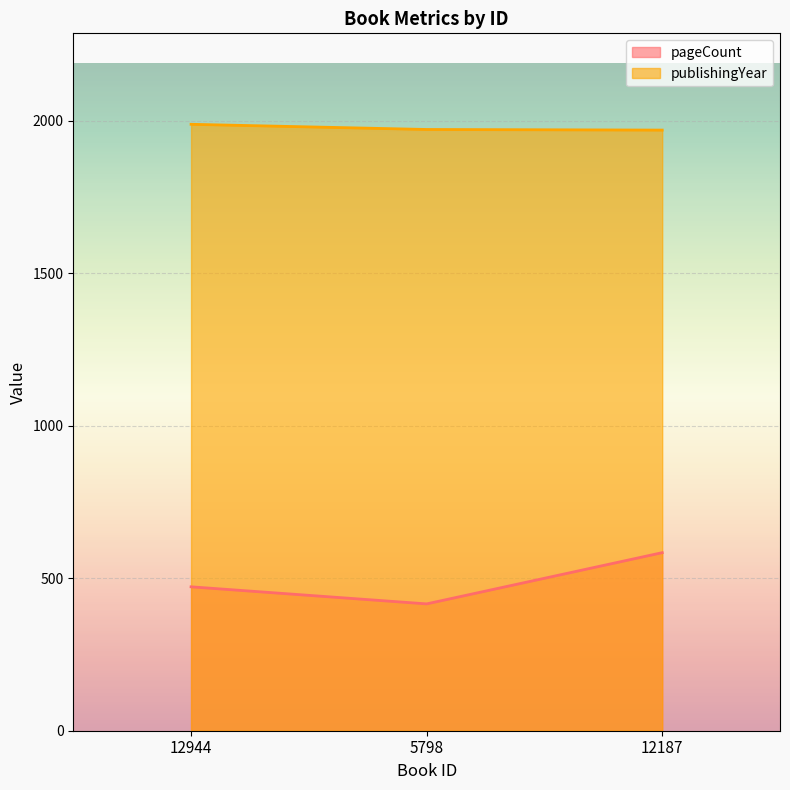

At which label does publishingYear first exceed 1972?

12944